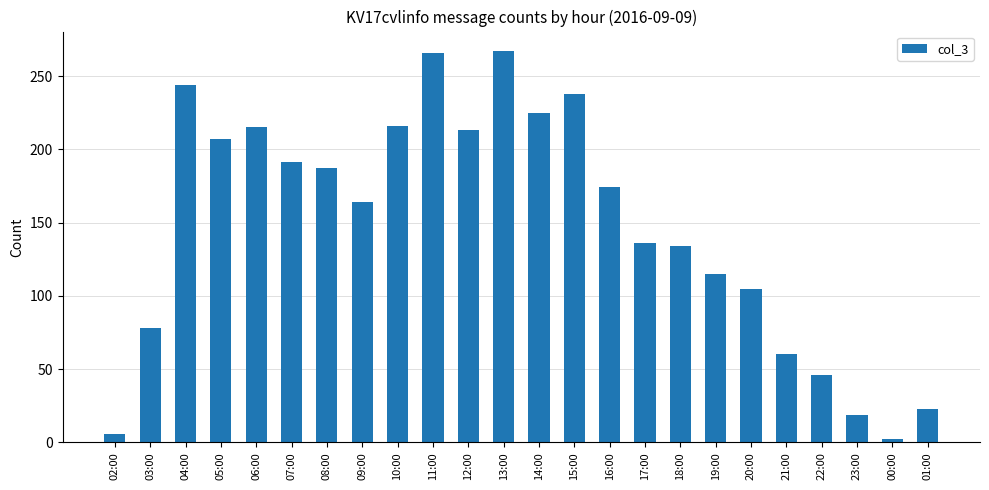

What is the value of the 14th bar from the left?

238